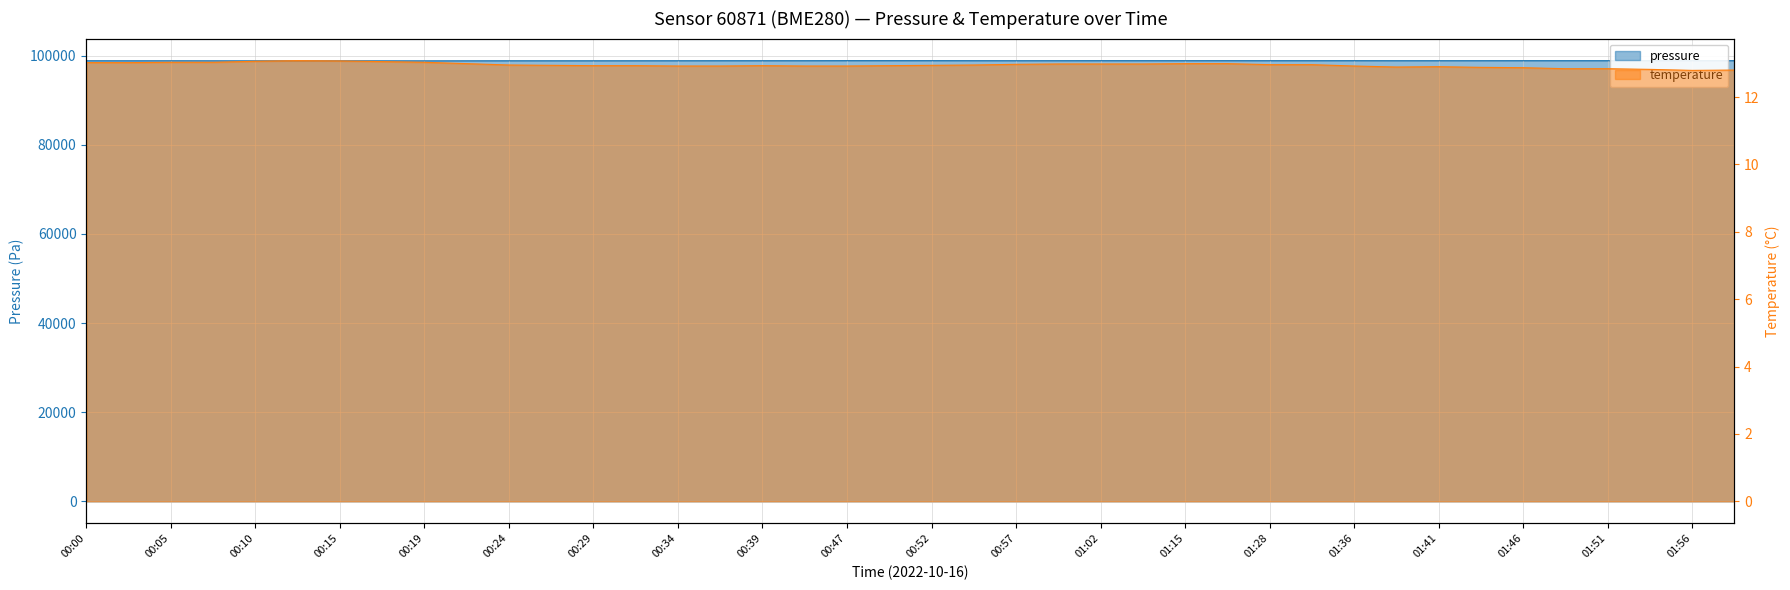

Which series has the largest total across all categories?

pressure